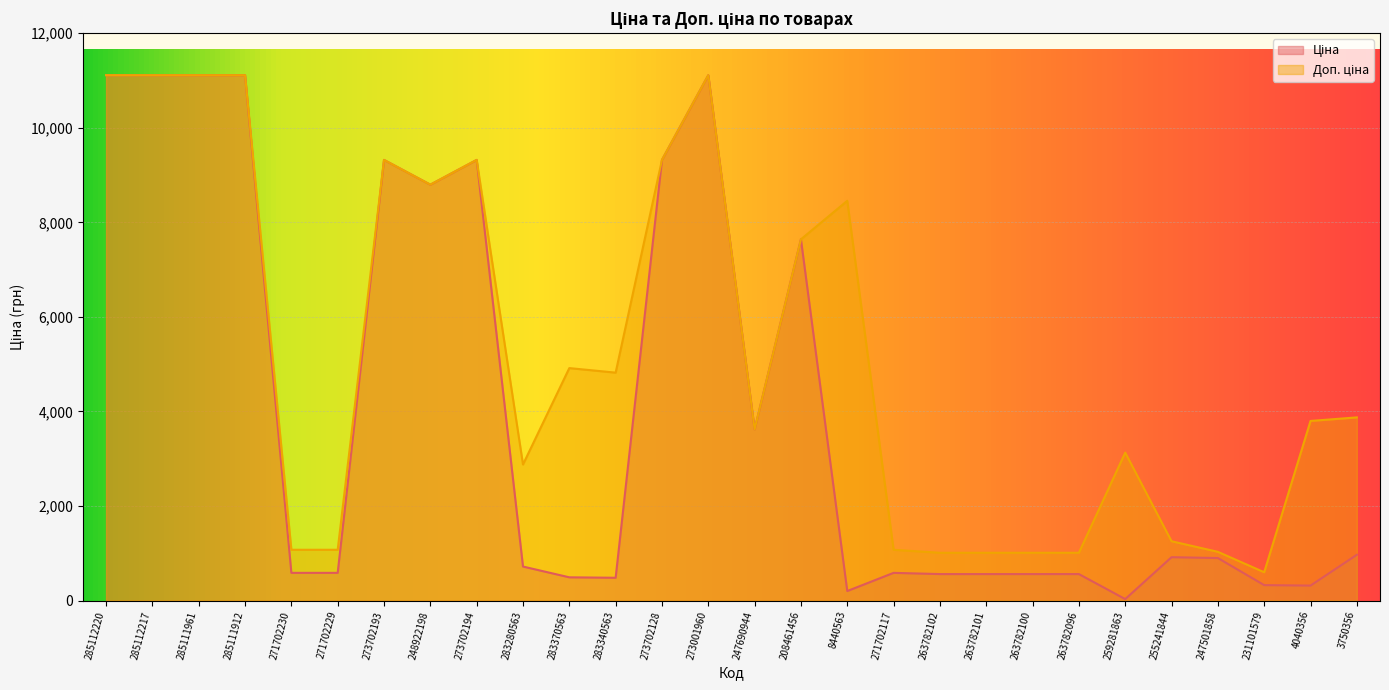

At which category does Доп. ціна reach its first local valley?

248922198